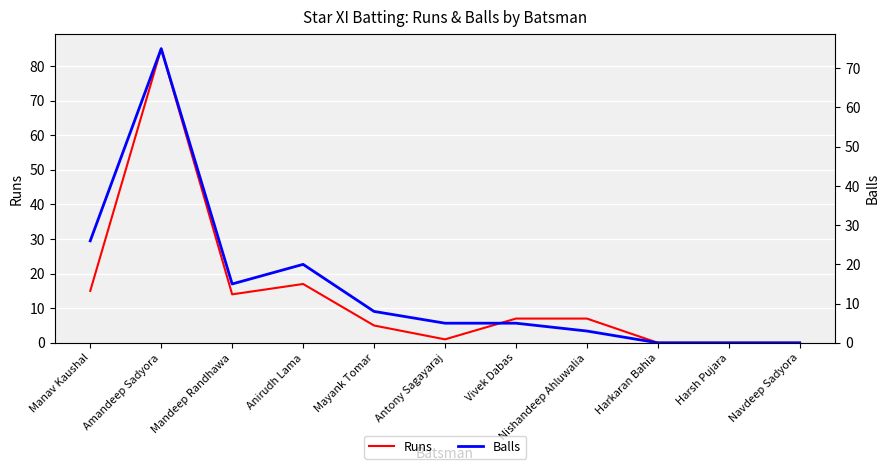

Reading left to right, what are all the values shown in this chart?

Runs: 15	85	14	17	5	1	7	7	0	0	0
Balls: 26	75	15	20	8	5	5	3	0	0	0